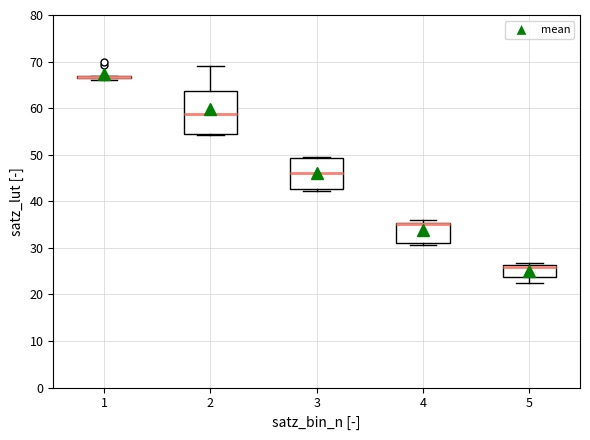

Which box is the tallest, from its lower edge to its upper edge?

2